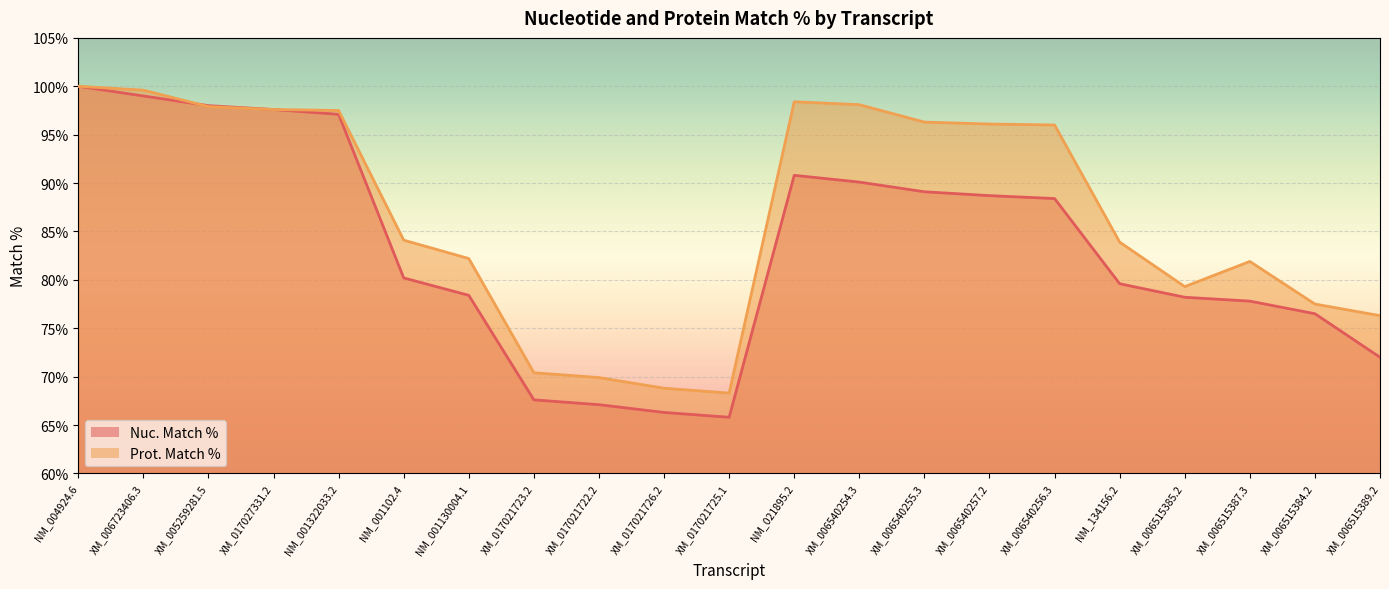

At which category does Prot. Match % reach its first local peak?

NM_021895.2